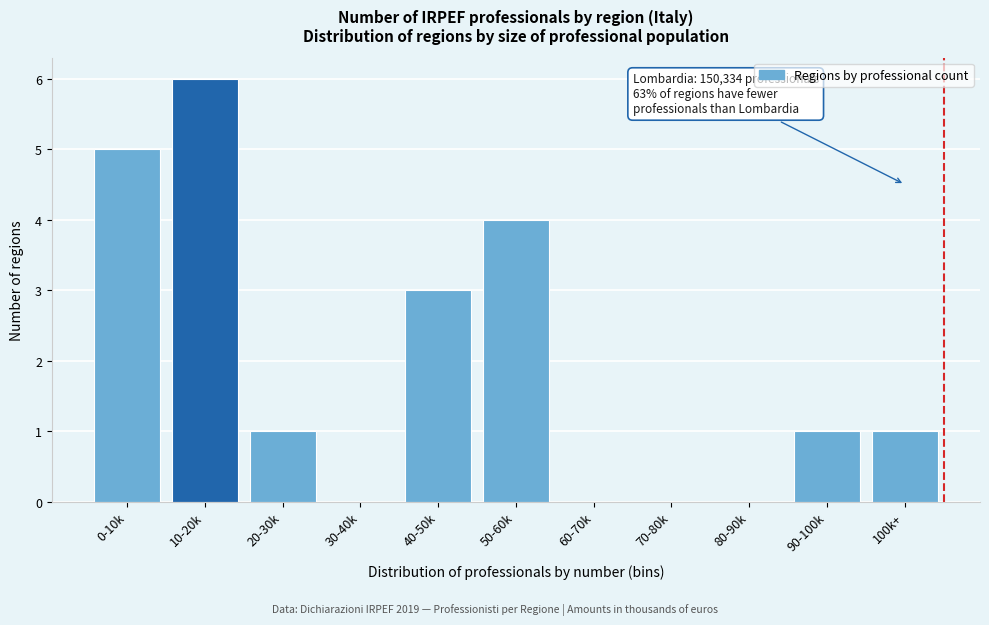

Reading left to right, extract all data points from this chart.

0-10k=5	10-20k=6	20-30k=1	30-40k=0	40-50k=3	50-60k=4	60-70k=0	70-80k=0	80-90k=0	90-100k=1	100k+=1